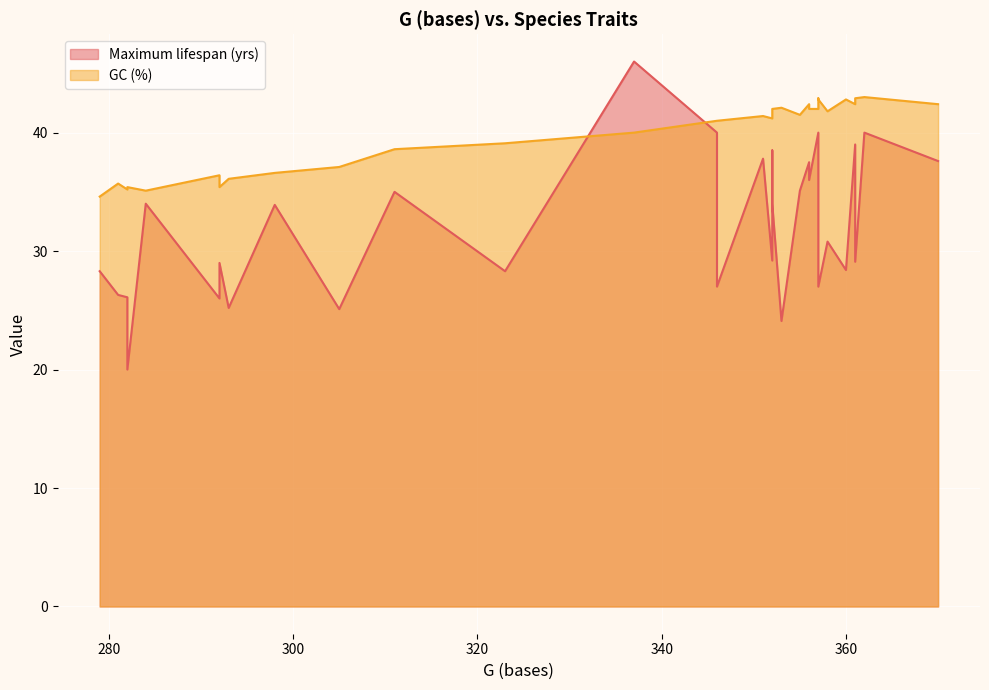

Is the value of GC (%) at 8 greater than the value of Maximum lifespan (yrs) at 25?

Yes